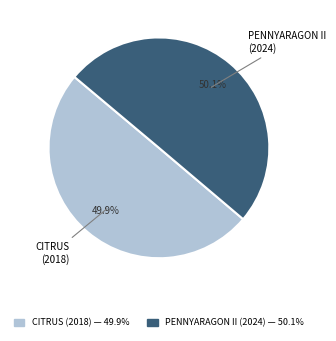

Is there any slice that represents more than half of the pie?

Yes